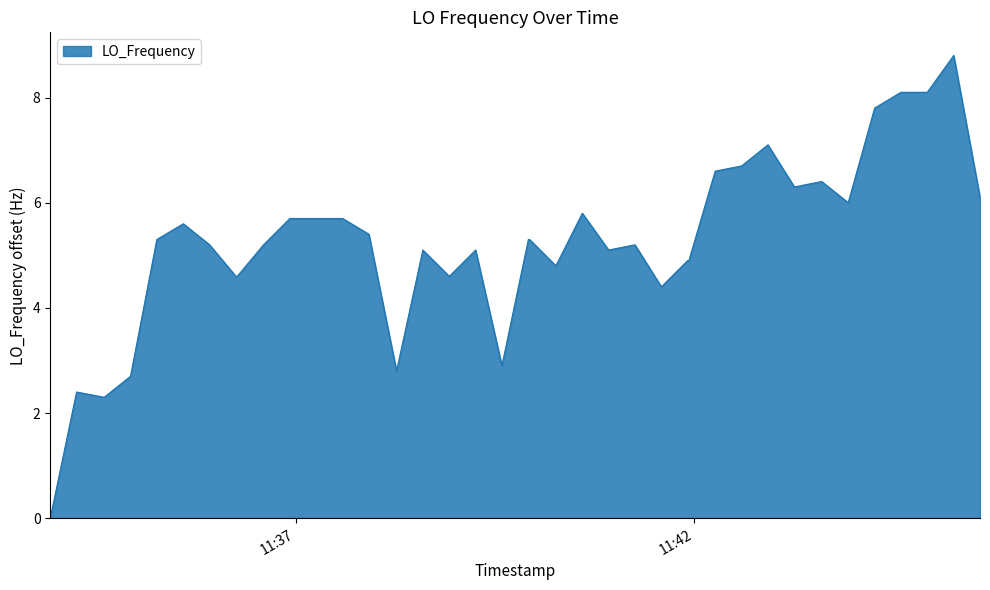

What is the average value?

5.3